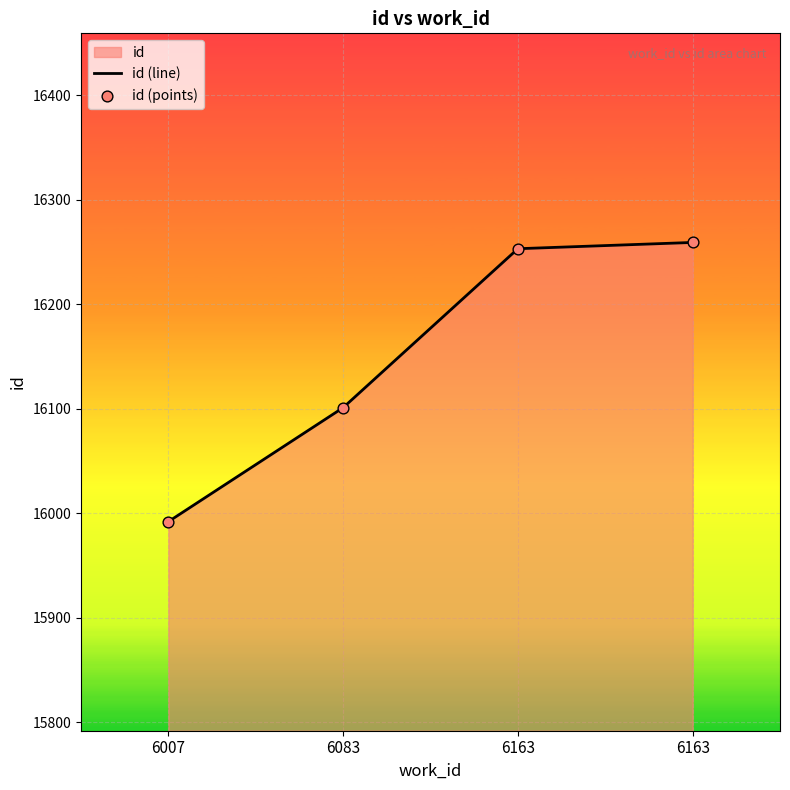

Which series has the widest spread of Y values?

id (line)